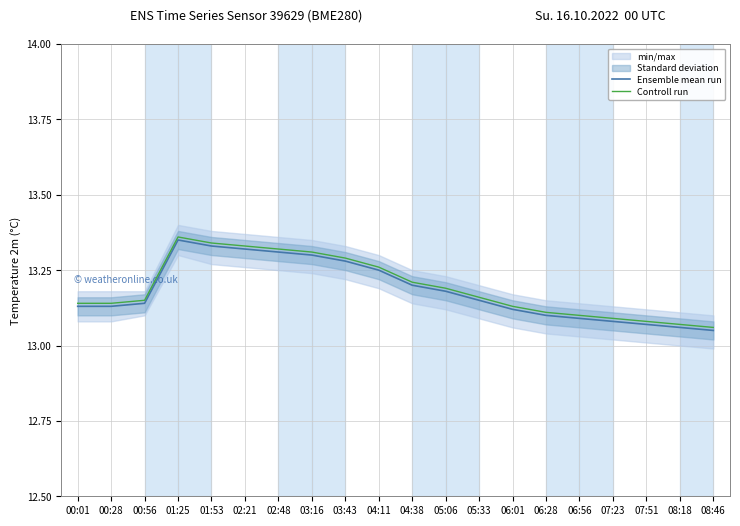

True or false: Controll run and Ensemble mean run cross at least once.

False